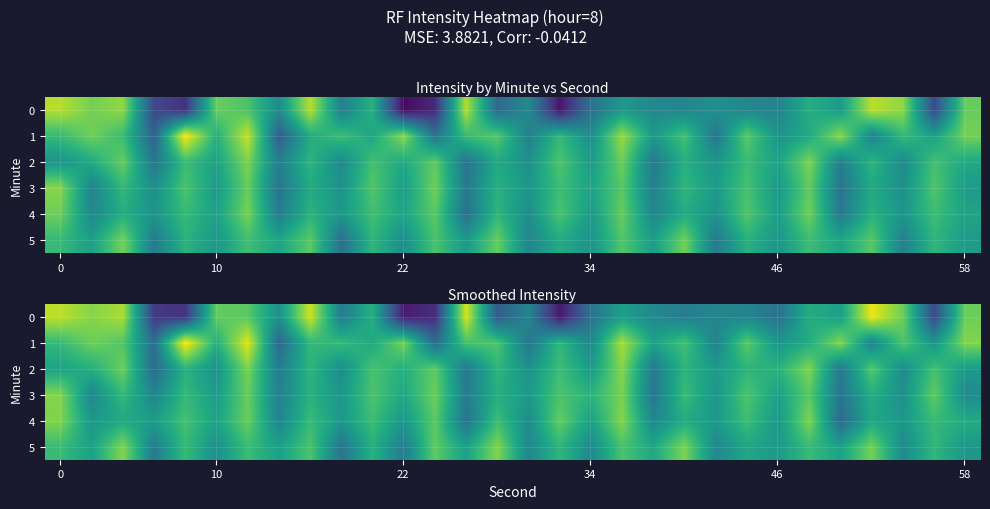

Between 24 and 34, which is larger?

24